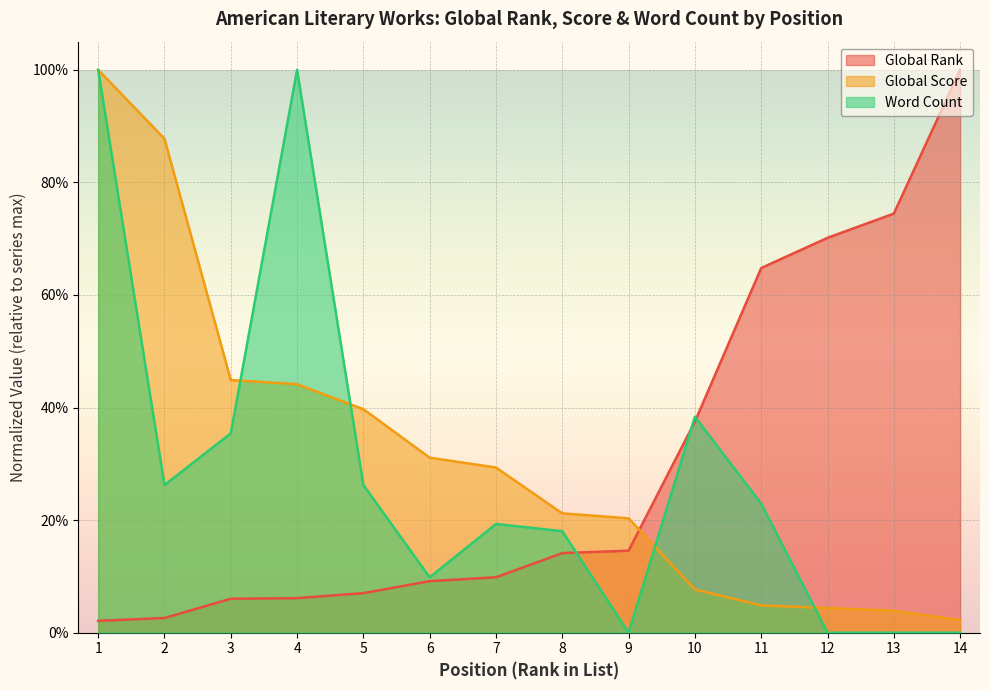

How many lines are shown in the chart?

3